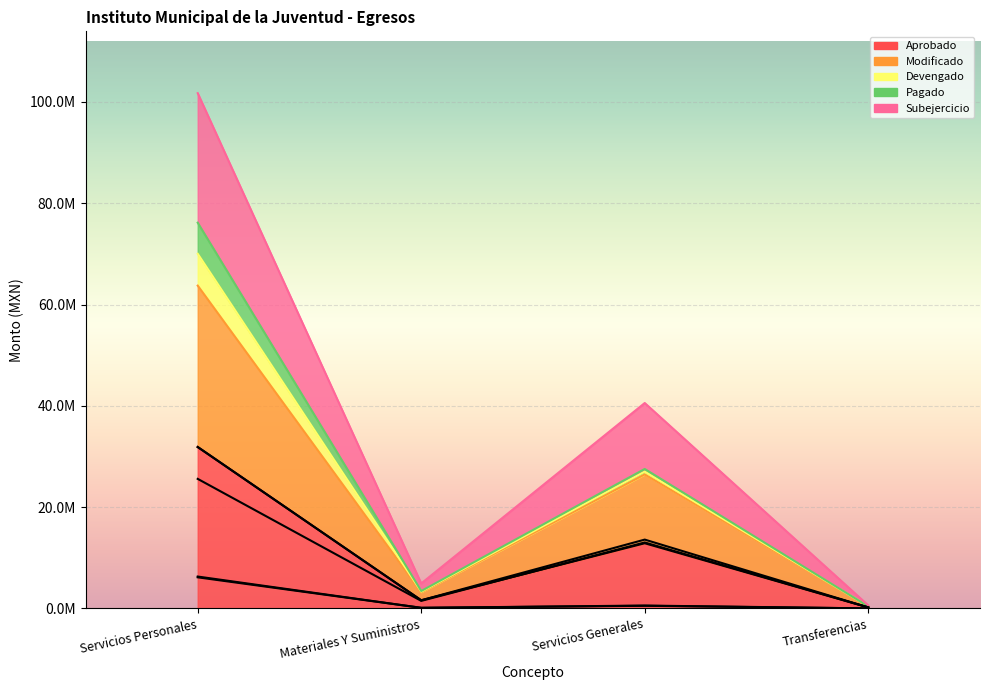

Where is the first local maximum for Subejercicio?

Servicios Generales